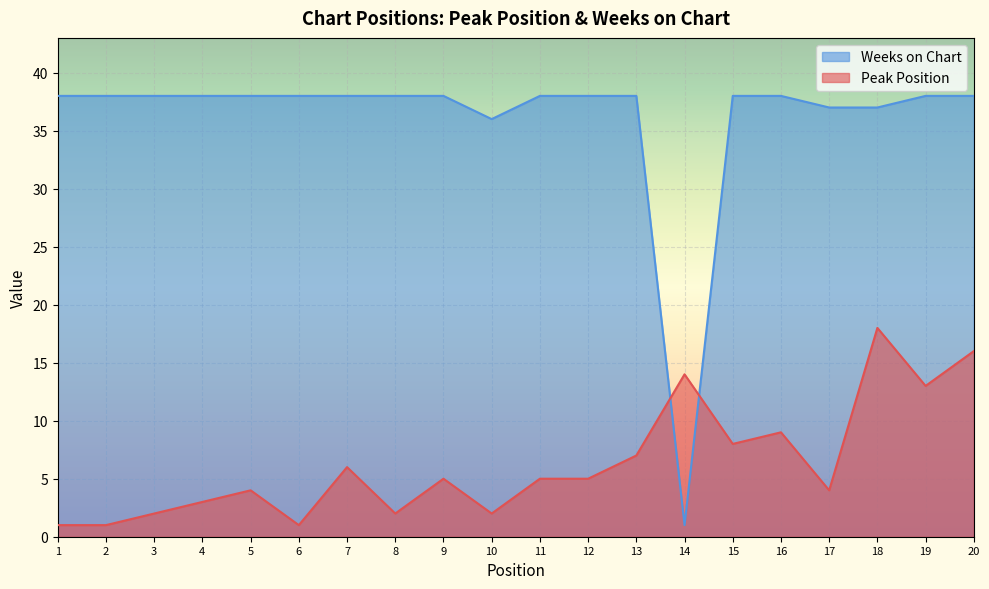

Between 8 and 13, which series saw the biggest shift?

Peak Position